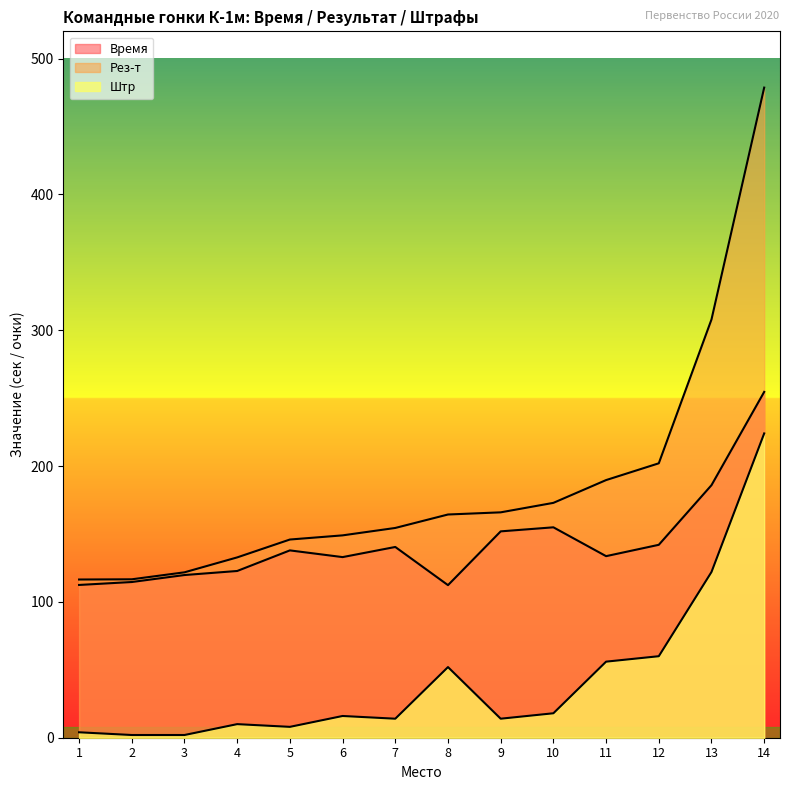

How many distinct data groups are displayed?

3